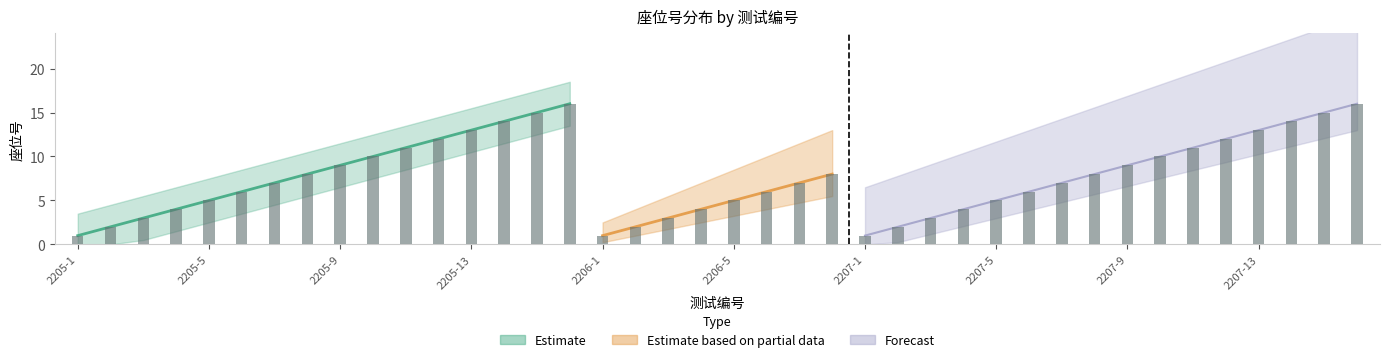

What is the change in value from 2205-11 to 2207-16?

+5